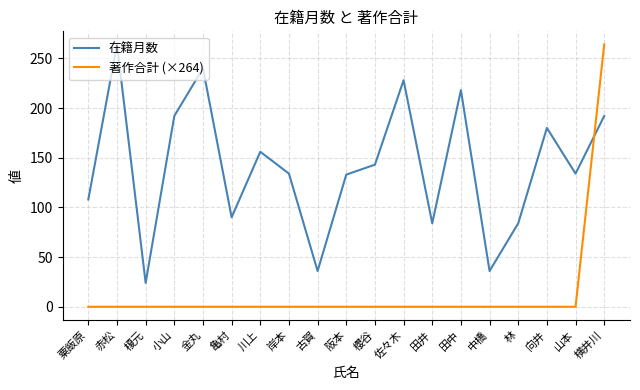

What position from the left is 赤松?

2